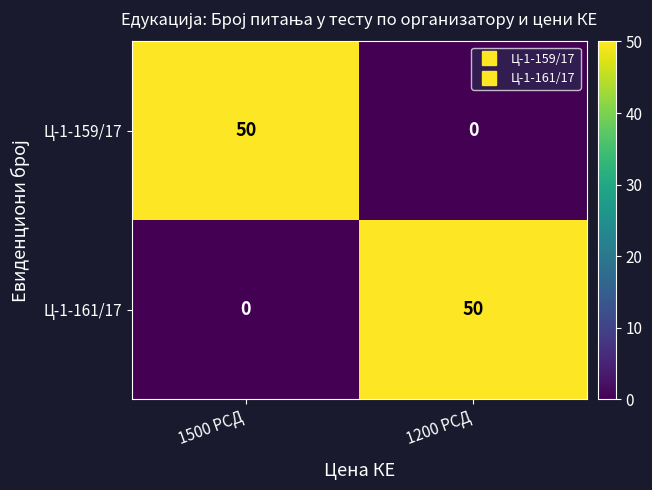

What is the average value of the Ц-1-161/17 series?

25